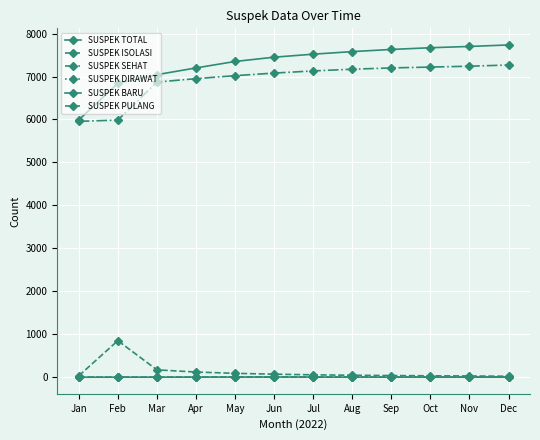

True or false: SUSPEK SEHAT and SUSPEK BARU cross at least once.

False